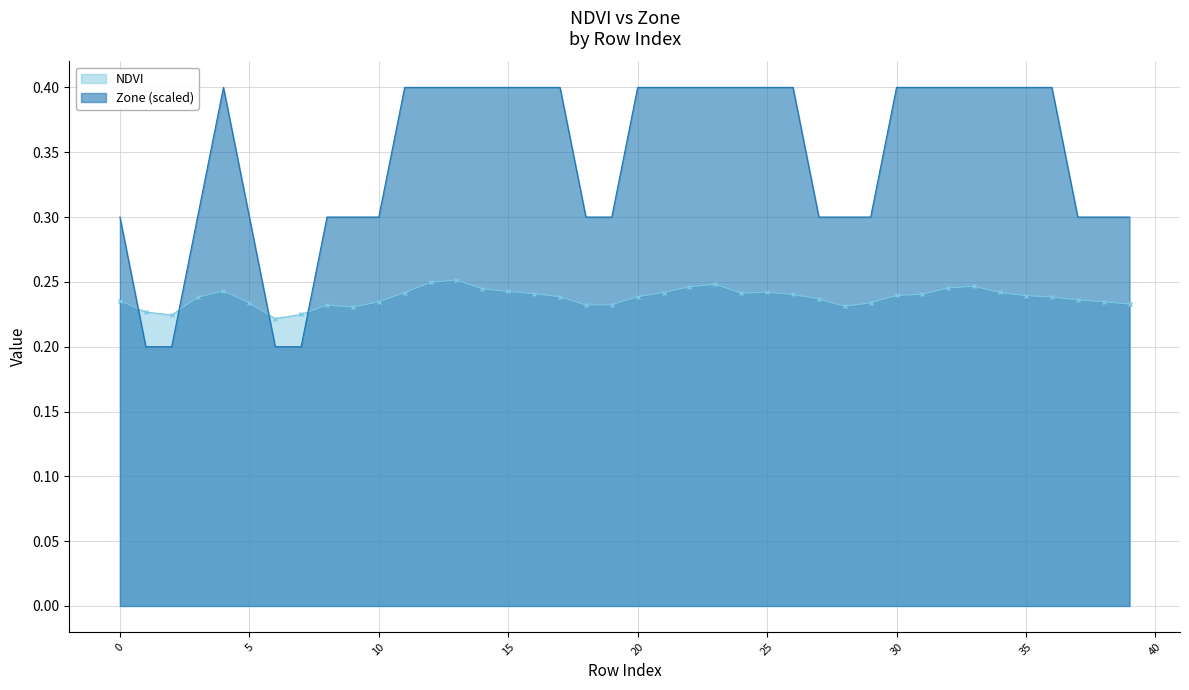

Reading right to left, transcribe all the data shown in this chart.

NDVI: 39=0.2	38=0.2	37=0.2	36=0.2	35=0.2	34=0.2	33=0.2	32=0.2	31=0.2	30=0.2	29=0.2	28=0.2	27=0.2	26=0.2	25=0.2	24=0.2	23=0.2	22=0.2	21=0.2	20=0.2	19=0.2	18=0.2	17=0.2	16=0.2	15=0.2	14=0.2	13=0.3	12=0.2	11=0.2	10=0.2	9=0.2	8=0.2	7=0.2	6=0.2	5=0.2	4=0.2	3=0.2	2=0.2	1=0.2	0=0.2
Zone: 39=0.3	38=0.3	37=0.3	36=0.4	35=0.4	34=0.4	33=0.4	32=0.4	31=0.4	30=0.4	29=0.3	28=0.3	27=0.3	26=0.4	25=0.4	24=0.4	23=0.4	22=0.4	21=0.4	20=0.4	19=0.3	18=0.3	17=0.4	16=0.4	15=0.4	14=0.4	13=0.4	12=0.4	11=0.4	10=0.3	9=0.3	8=0.3	7=0.2	6=0.2	5=0.3	4=0.4	3=0.3	2=0.2	1=0.2	0=0.3